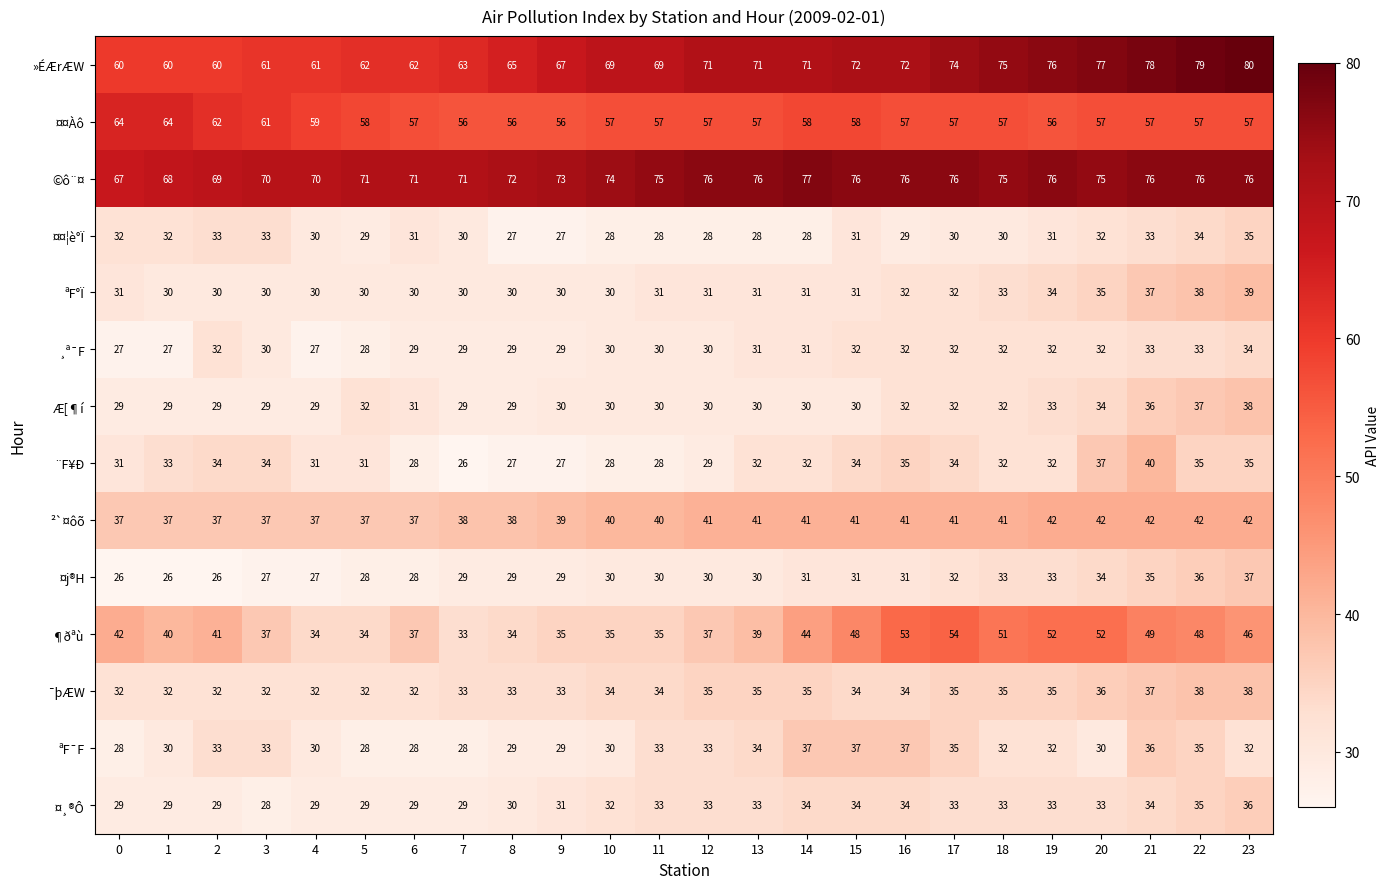

Which series has the largest total across all categories?

©ô¨¤